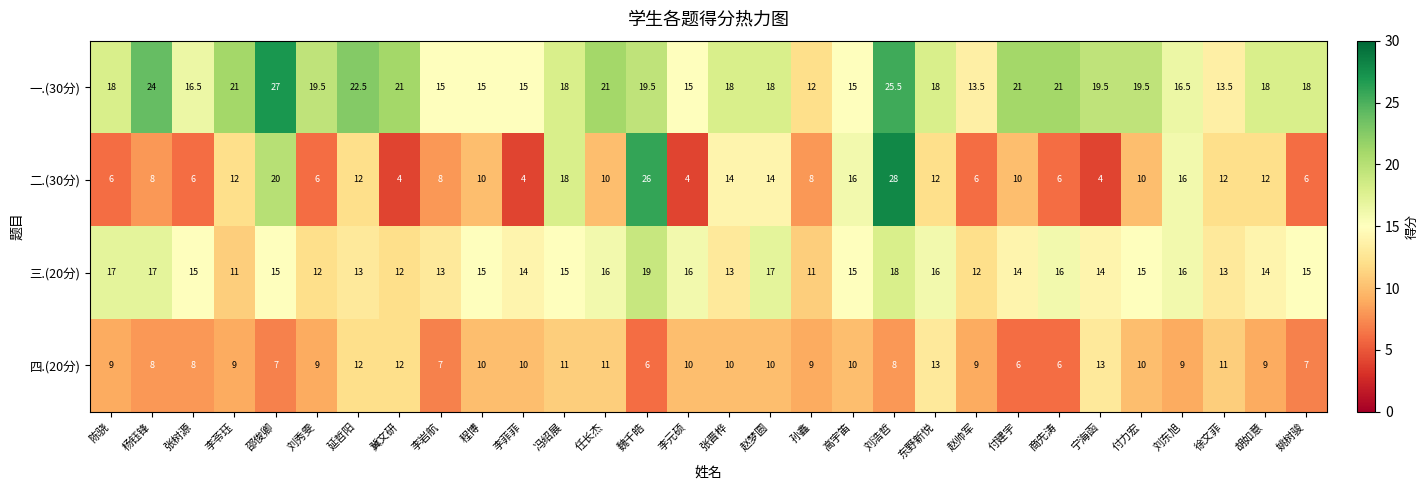

The 一.(30分) series shows 18.0 at 胡如意. True or false?

True